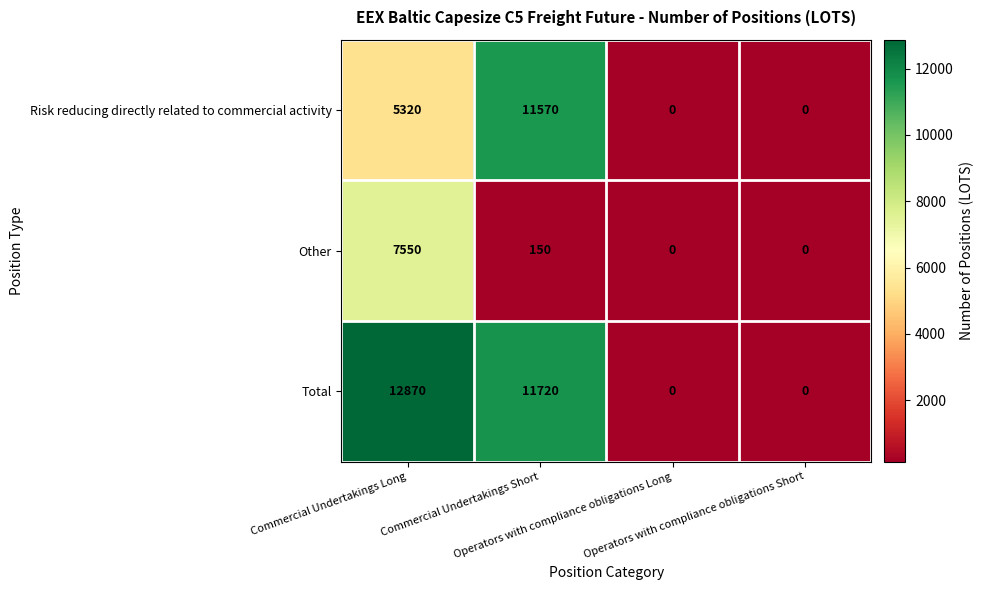

Rank the series by their maximum value, from lowest to highest.

Other, Risk reducing directly related to commercial activity, Total